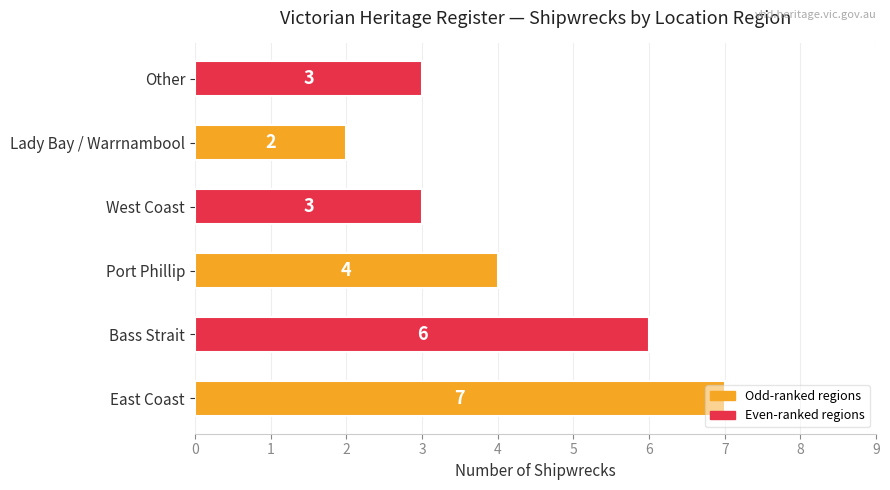

How many data points are less than 4?

3